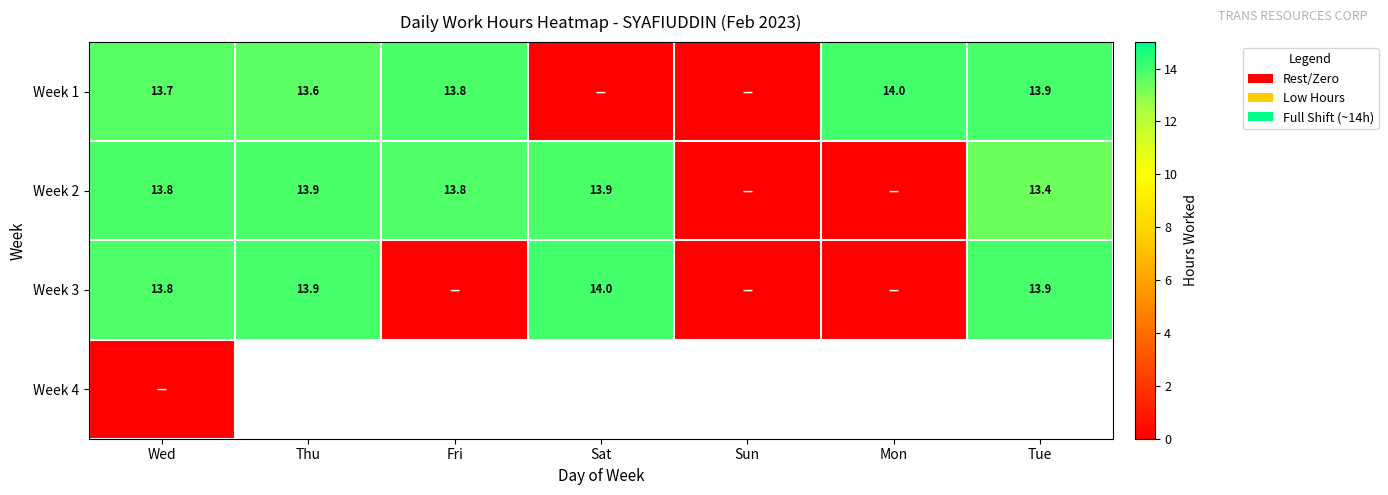

Is it true that Week 3 equals 13.9 at Tue?

True